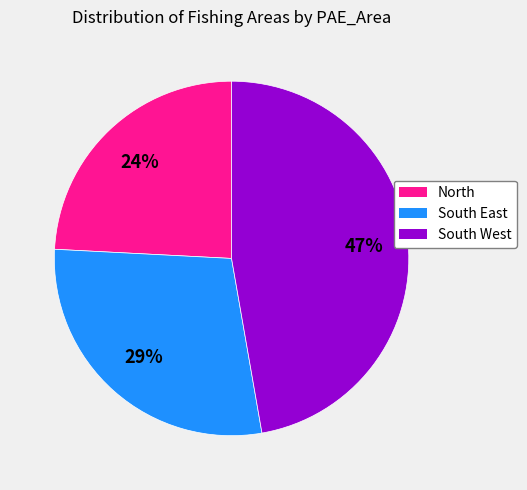

Is it true that South West is 58% of the pie?

False